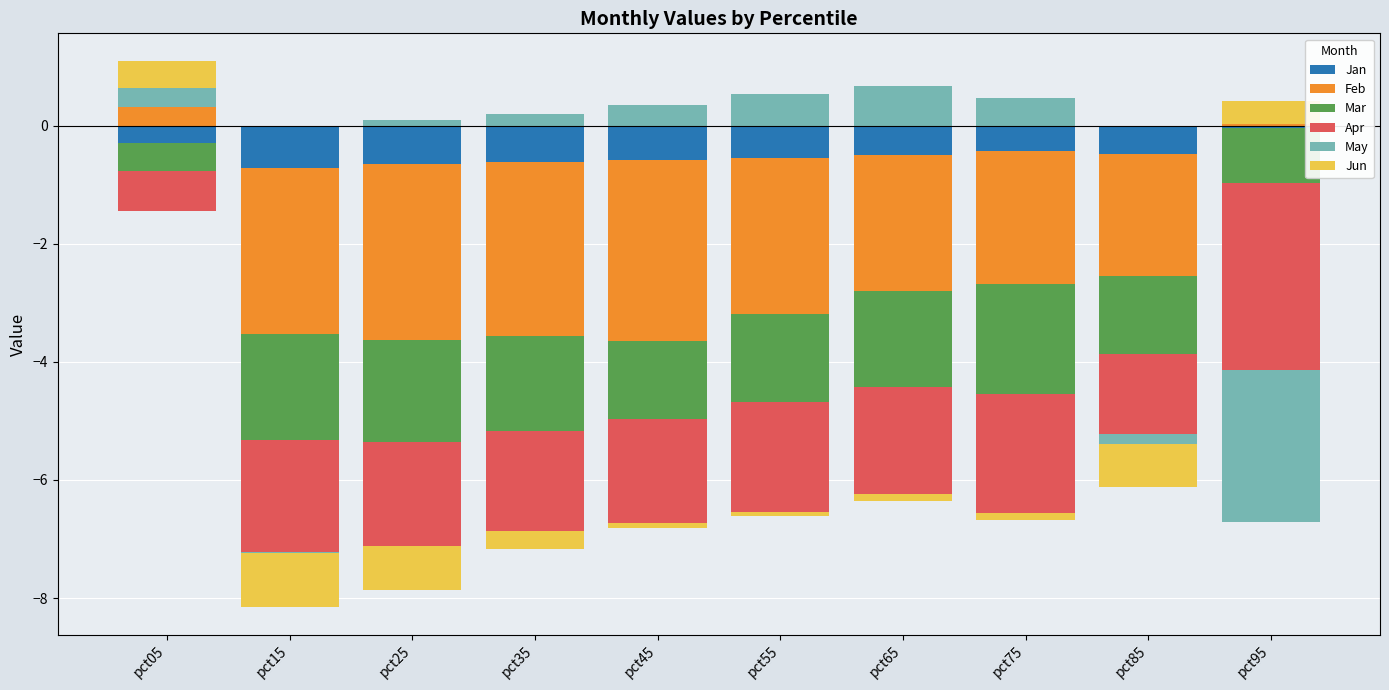

At which category is the sum across all series the highest?

pct05